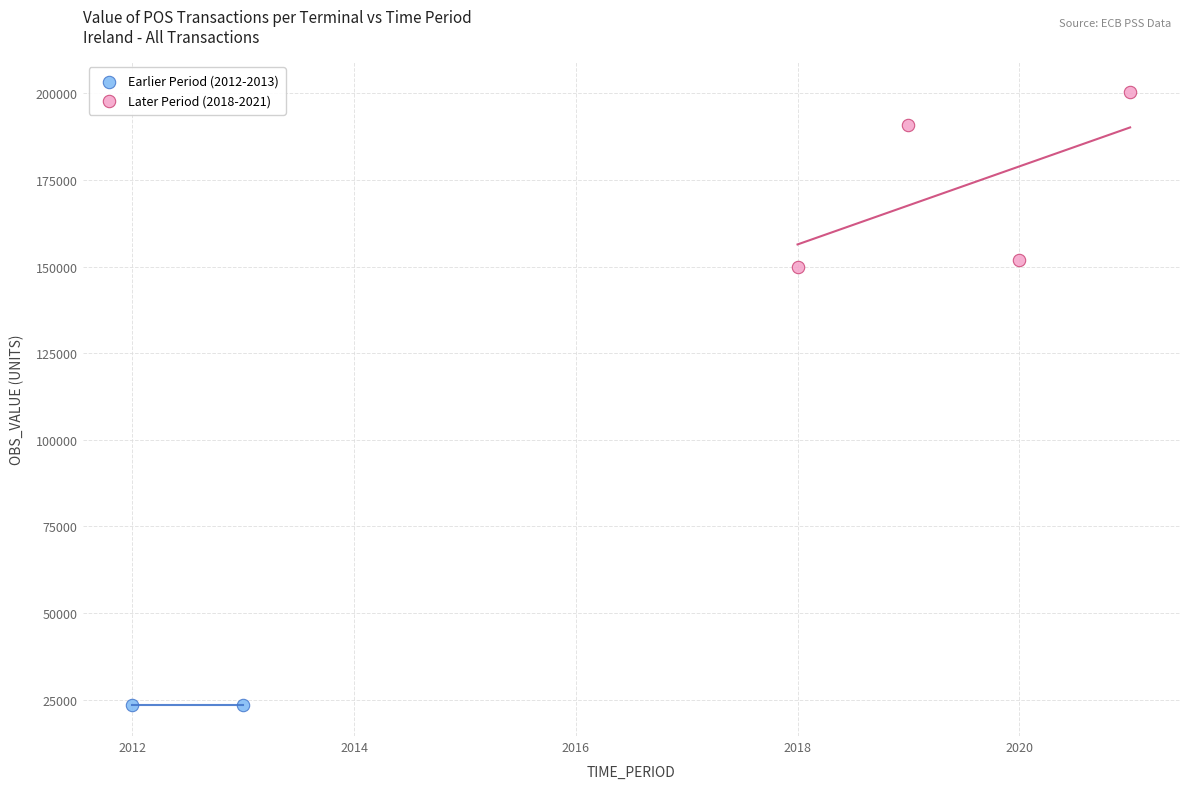

Which series has the widest spread of Y values?

Later Period (2018-2021)